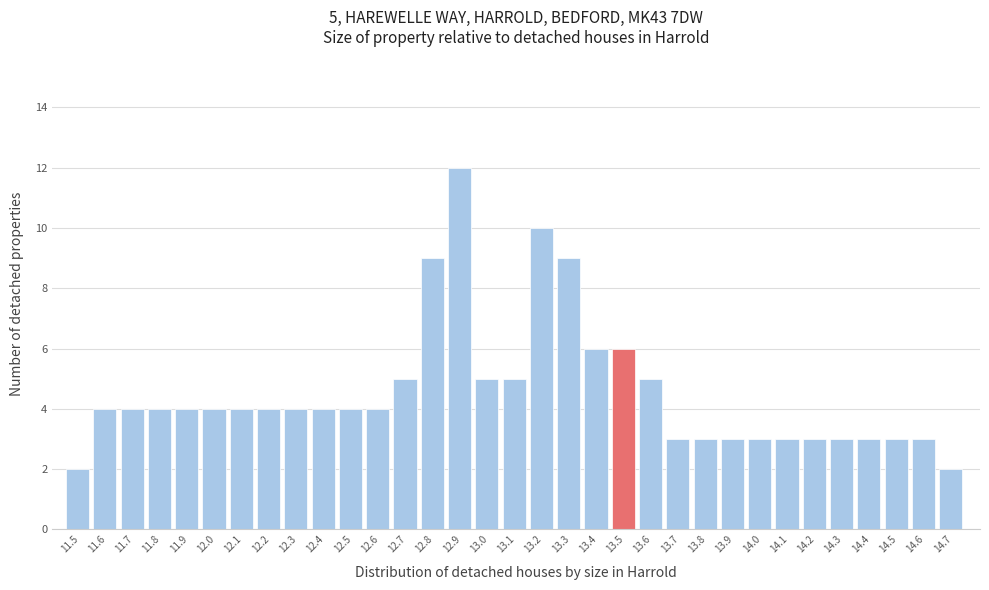

Which range on the x-axis has the tallest bar?

12.85 to 12.95